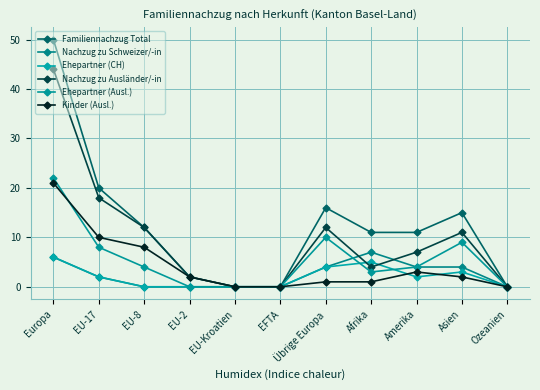

List the labels in order of Nachzug zu Schweizer/-in value, largest first.

Afrika, Europa, Übrige Europa, Amerika, Asien, EU-17, EU-8, EU-2, EU-Kroatien, EFTA, Ozeanien